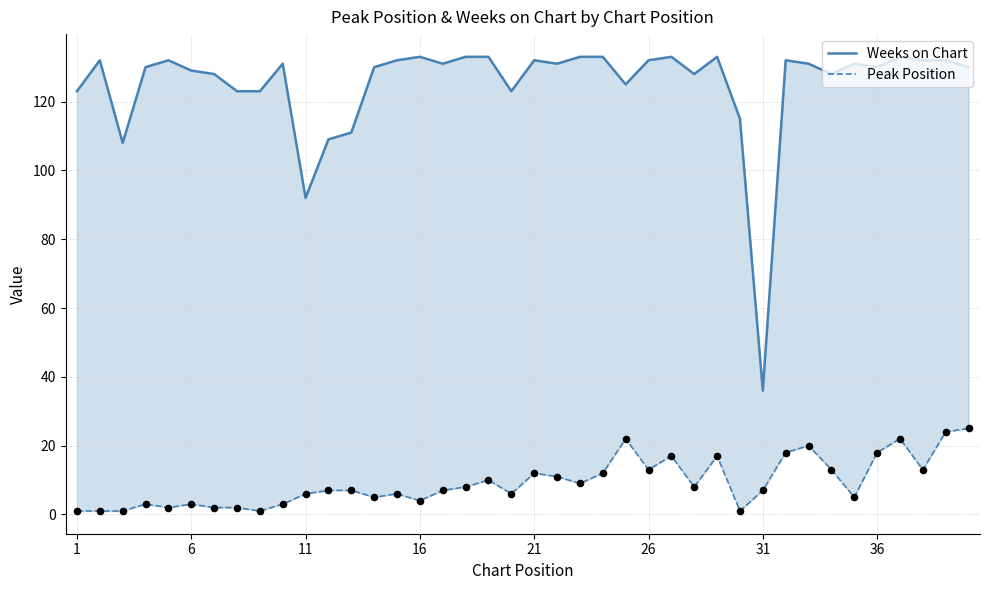

Which series has the widest spread of Y values?

Weeks on Chart